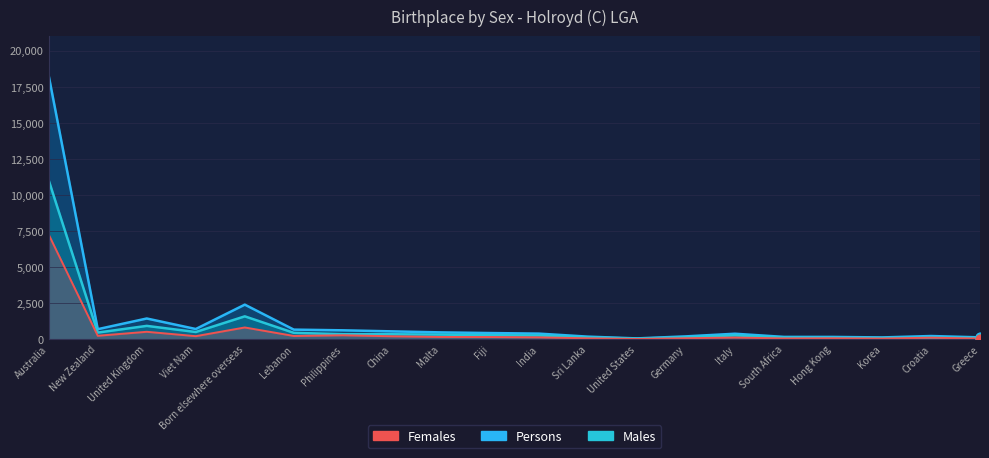

Is the value of Females at United Kingdom greater than the value of Persons at Korea?

Yes